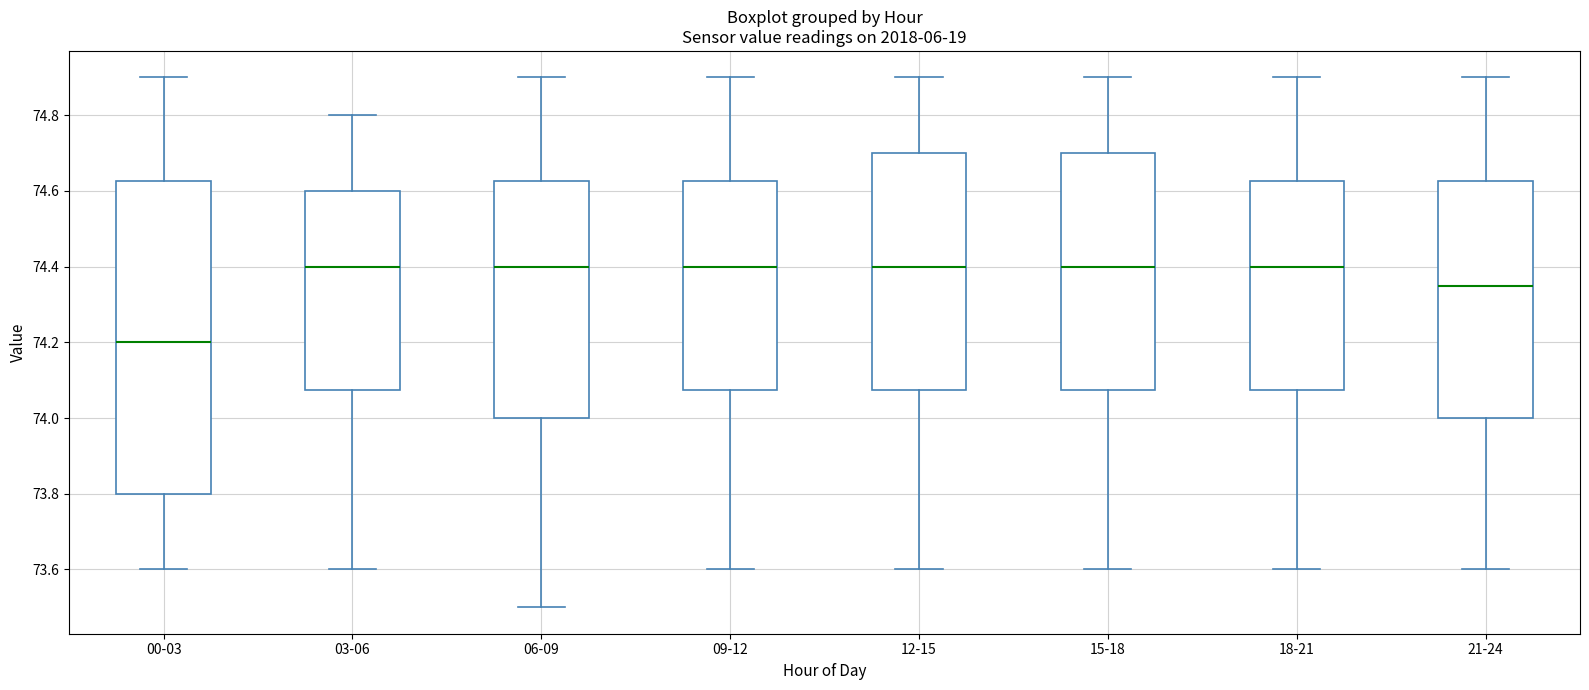

Which box's median line is the lowest?

00-03